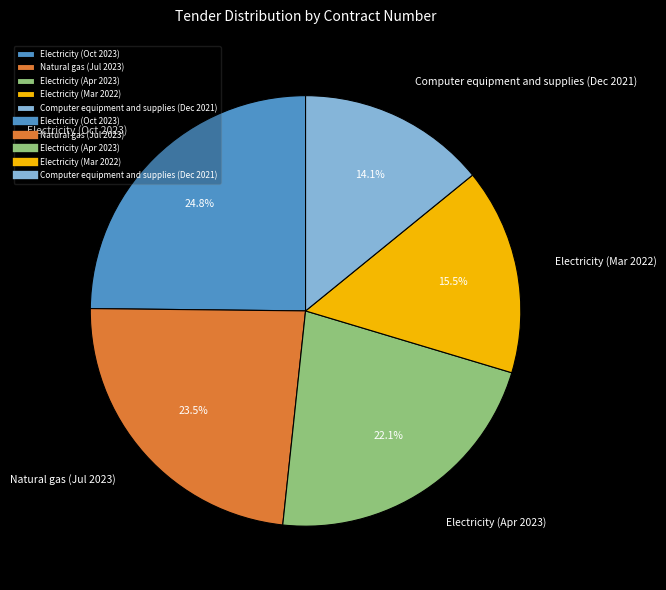

Between Natural gas (Jul 2023) and Electricity (Mar 2022), which is larger?

Natural gas (Jul 2023)